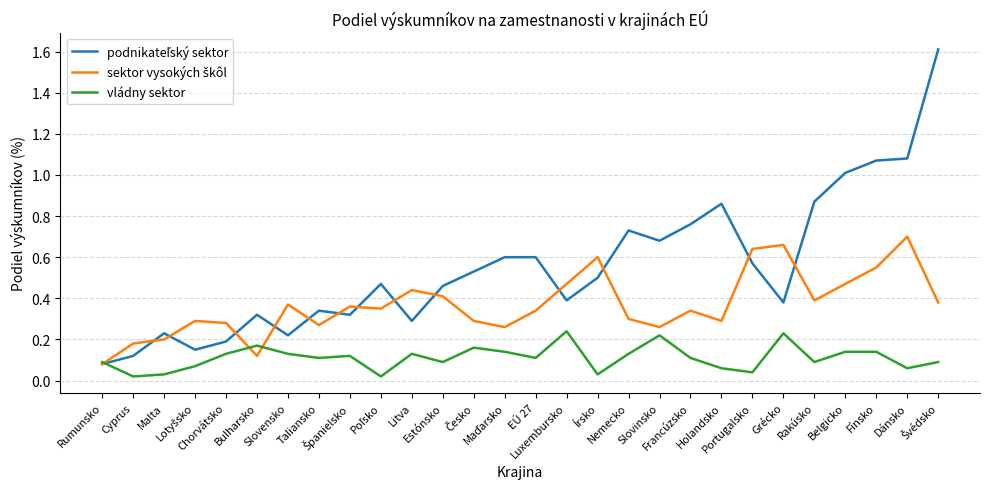

Does the chart have visible grid lines?

Yes